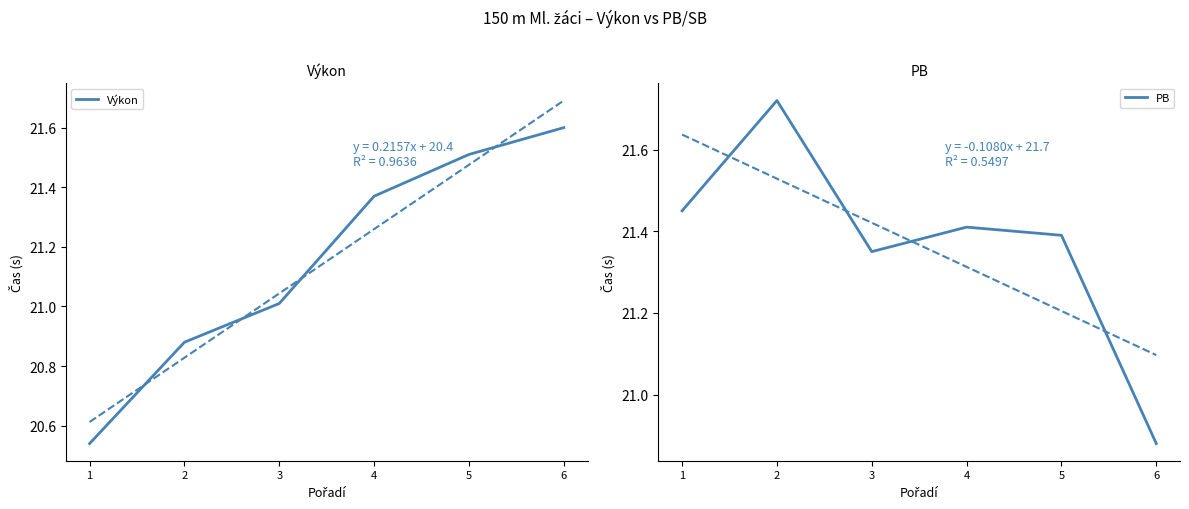

Is the value of Výkon at 2 greater than the value of PB at 5?

No